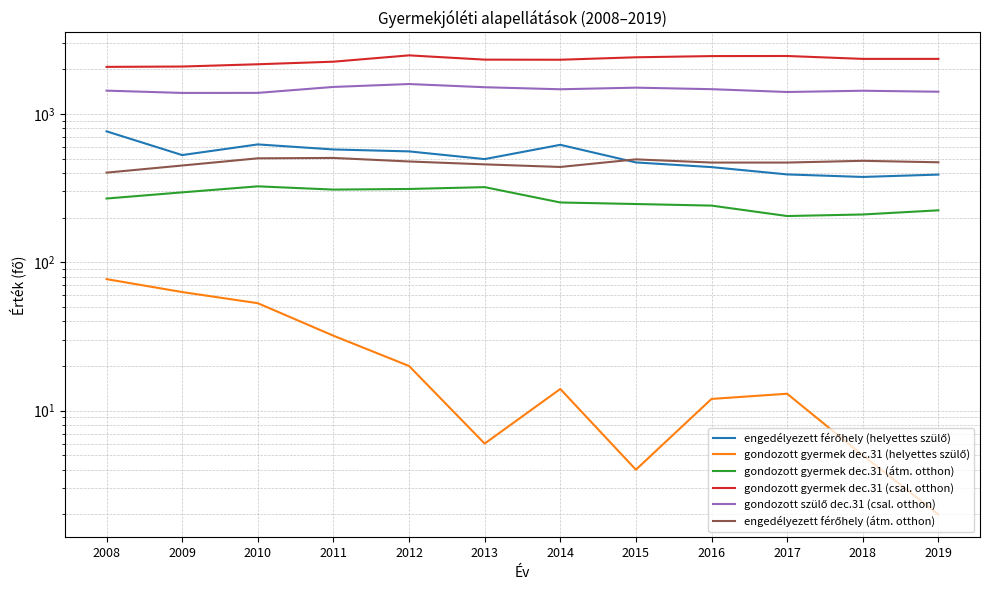

Which series has the widest spread of values?

gondozott gyermek dec.31 (csal. otthon)